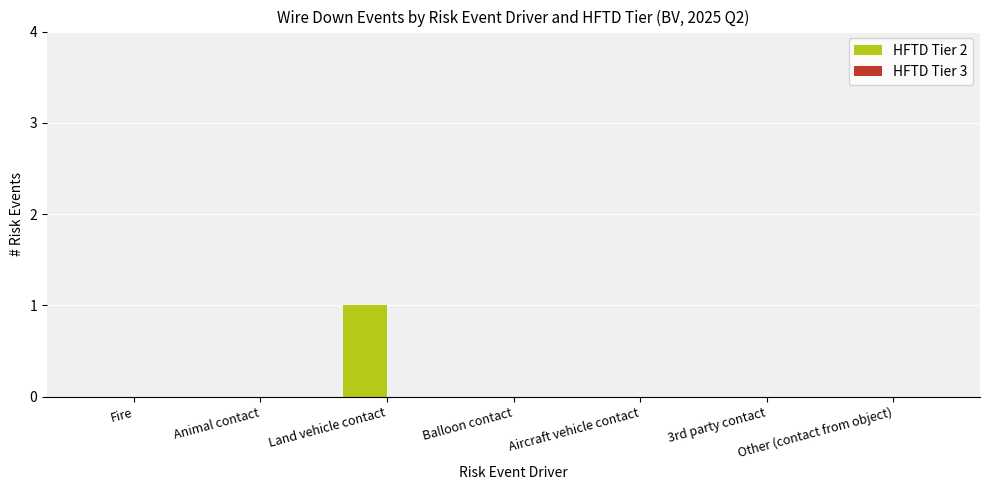

Which label corresponds to the largest value in the chart?

Land vehicle contact